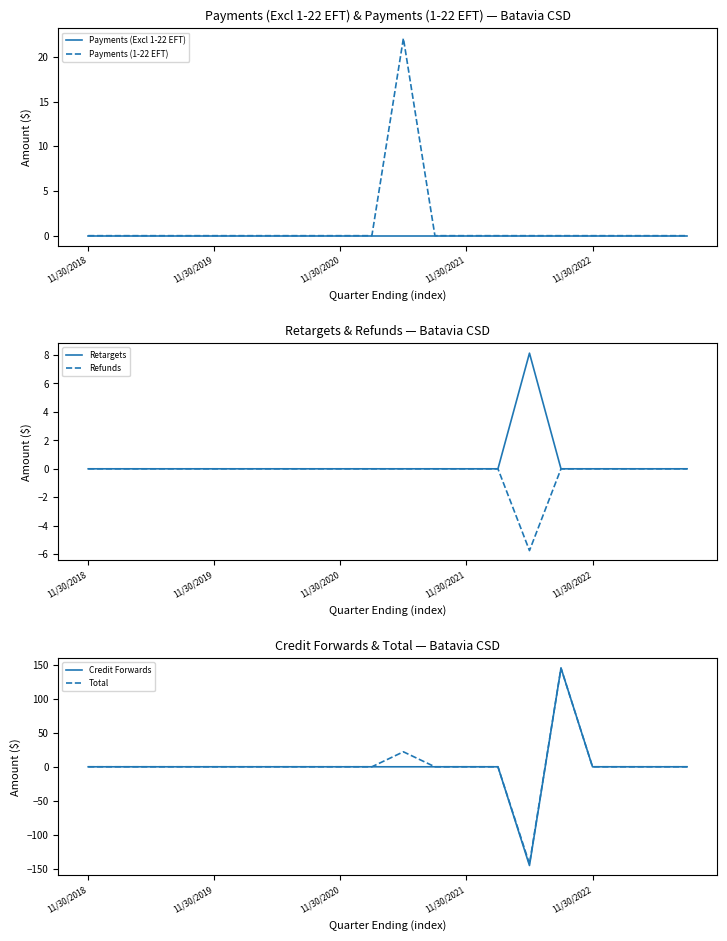

What position from the left is 5?

6